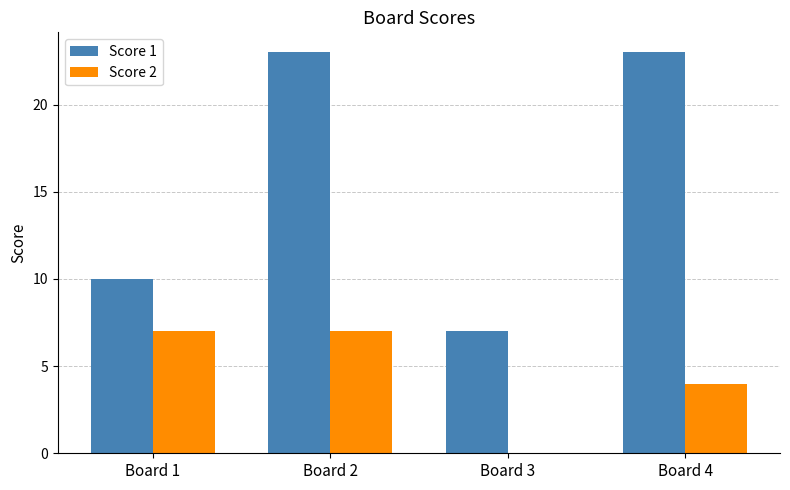

What is the sum of the Score 1 values at Board 1 and Board 3?

17